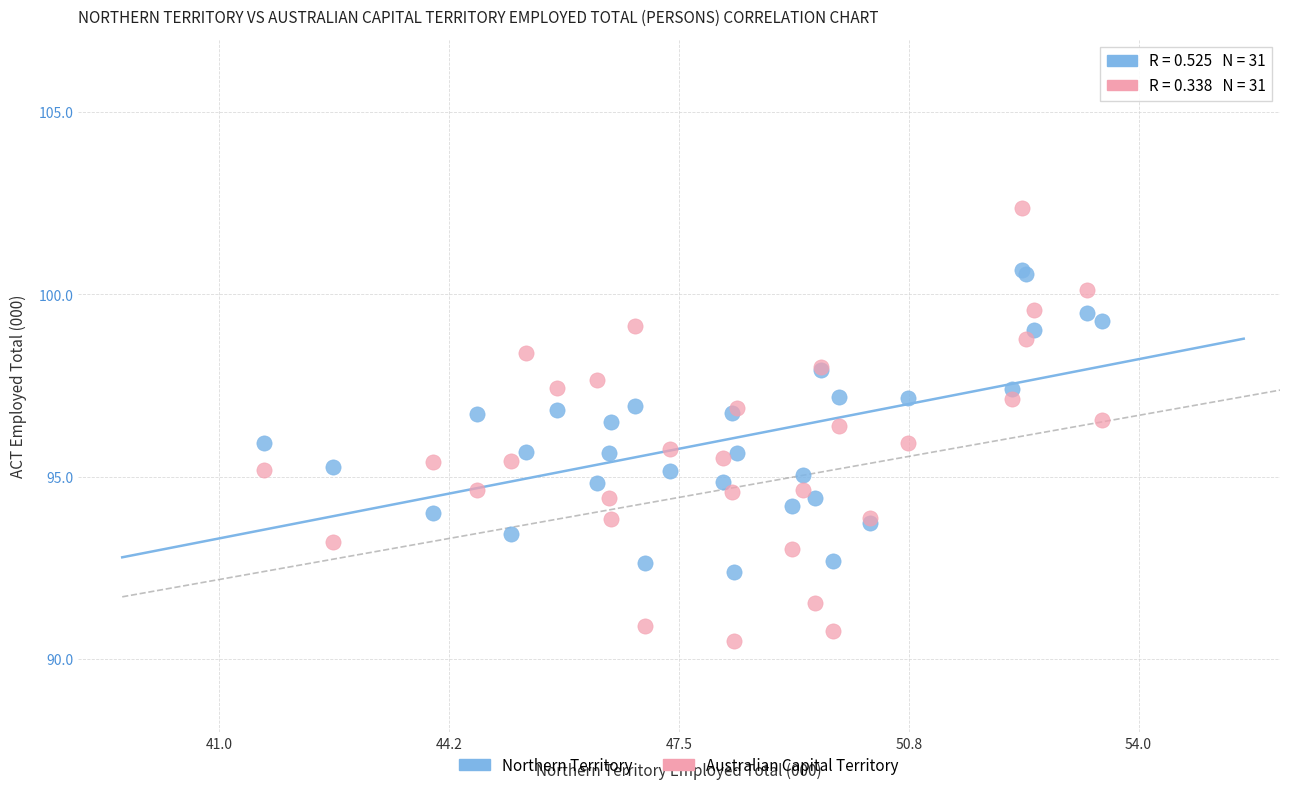

Which series reaches the maximum Y coordinate?

Australian Capital Territory